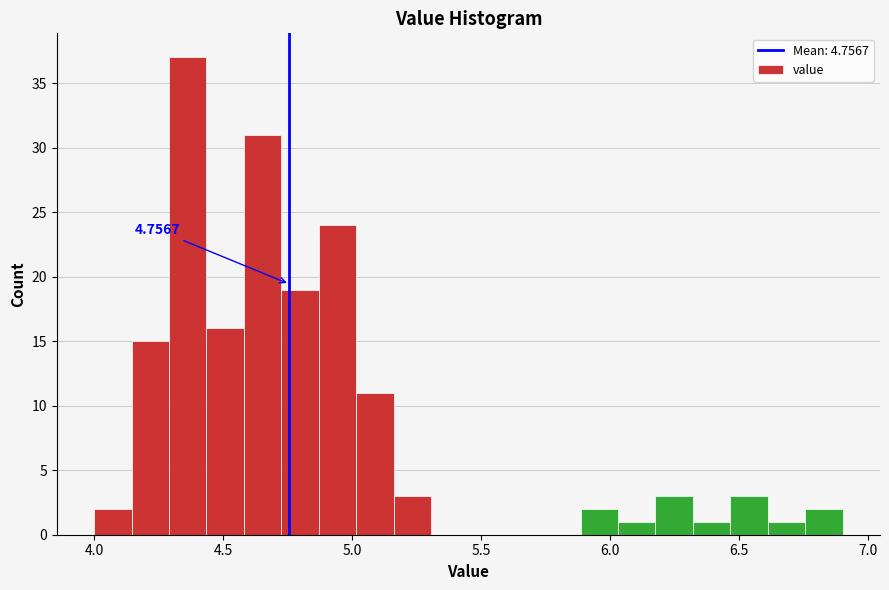

Read against the x-axis, roughly where is the centre of the tallest bar?

4.35